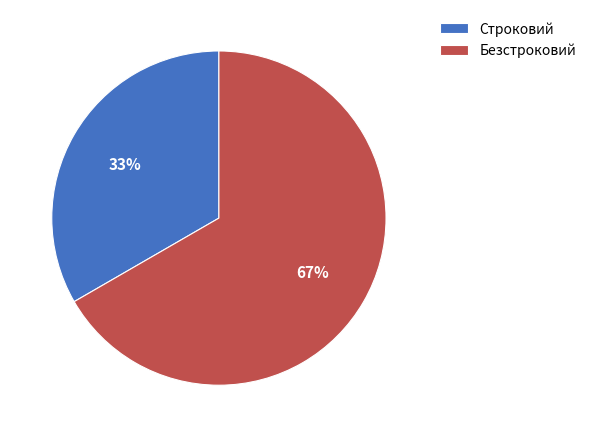

Does Строковий represent more than half of the total?

No